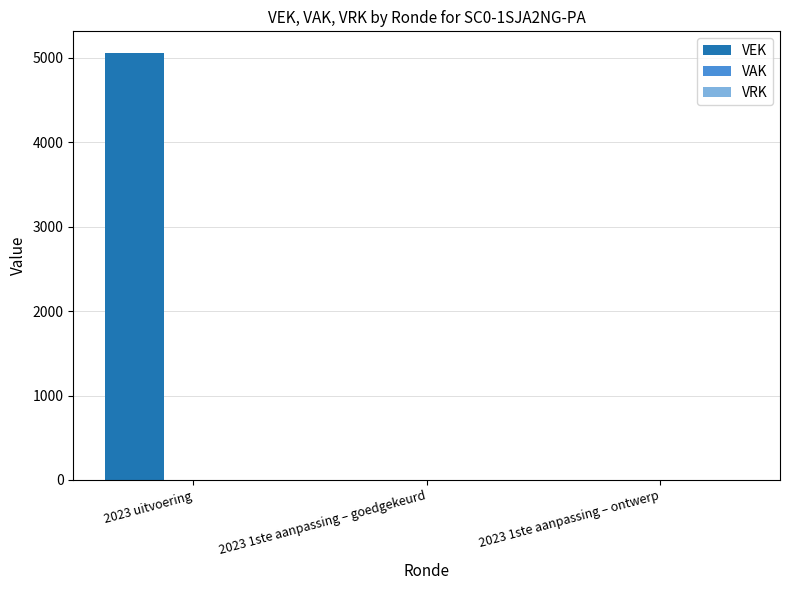

Which label corresponds to the largest value in the chart?

2023 uitvoering